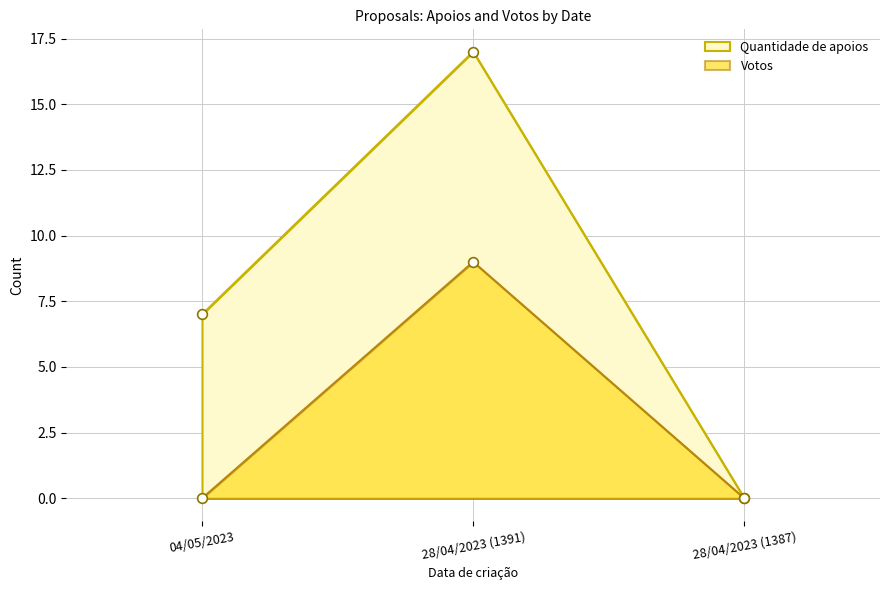

Which series has the largest total across all categories?

Quantidade de apoios